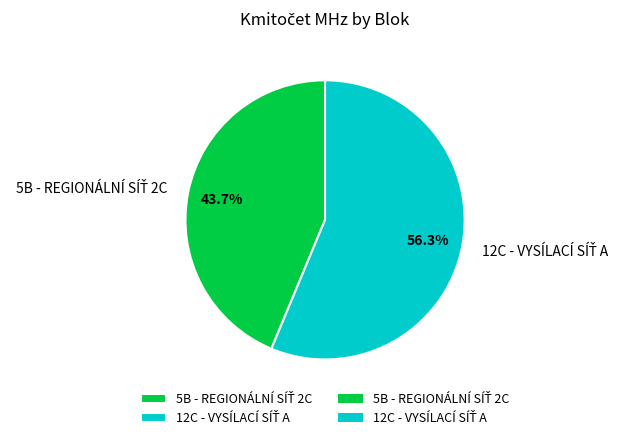

Is the sum of 12C - VYSÍLACÍ SÍŤ A and 5B - REGIONÁLNÍ SÍŤ 2C greater than half?

Yes